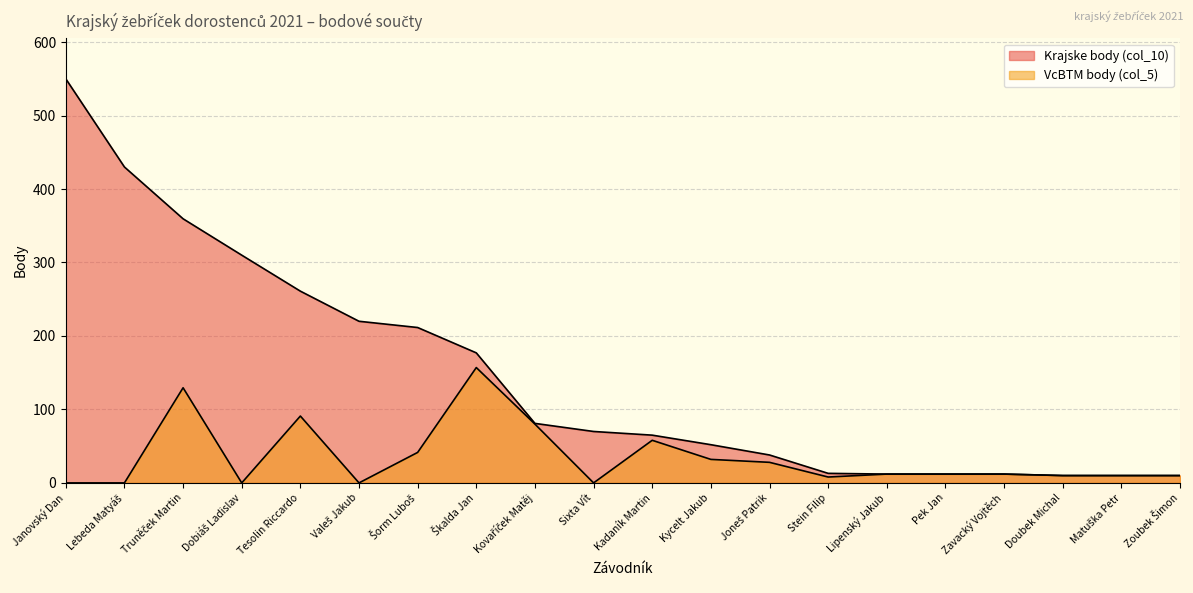

Reading right to left, transcribe all the data shown in this chart.

Krajske body (col_10): 10.0	10.0	10.0	12.0	12.0	12.0	13.0	38.0	52.0	65.0	70.0	81.0	177.0	211.5	220.0	261.0	310.0	359.5	430.0	550.0
VcBTM body (col_5): 10.0	10.0	10.0	12.0	12.0	12.0	8.0	28.0	32.0	58.0	0.0	80.0	157.0	41.5	0.0	91.0	0.0	129.5	0.0	0.0